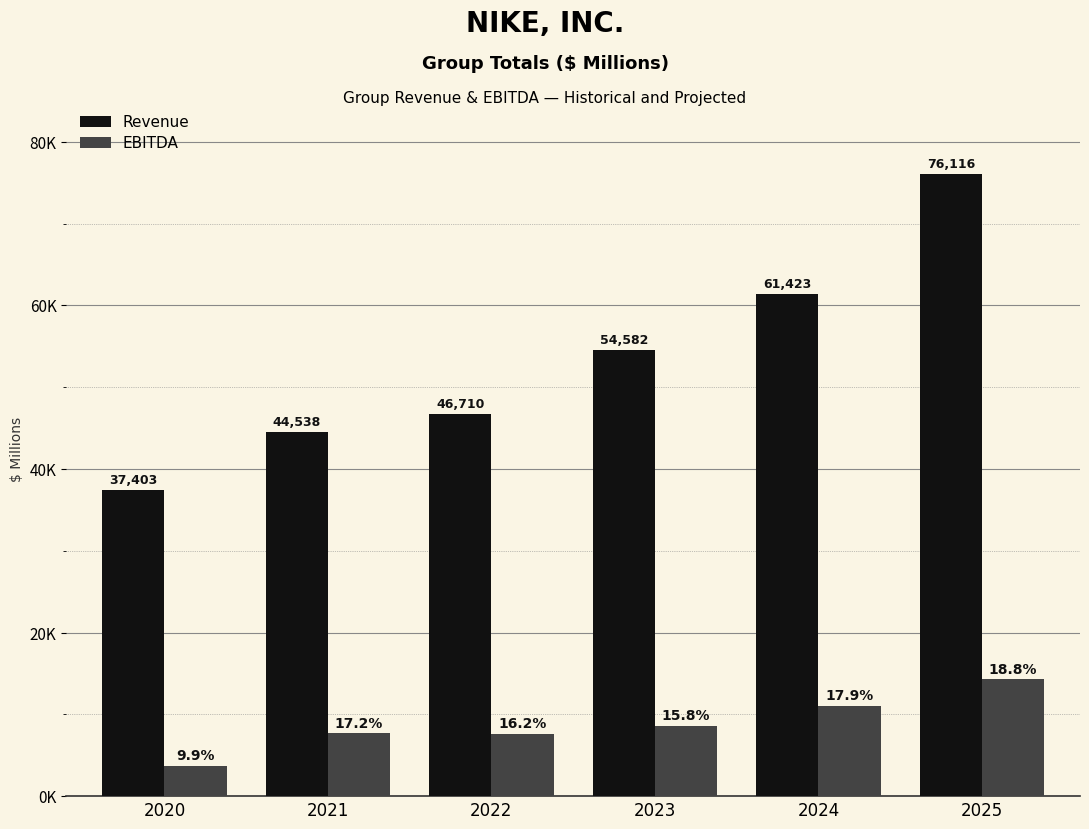

What is the total value across all series at 2022?

54283